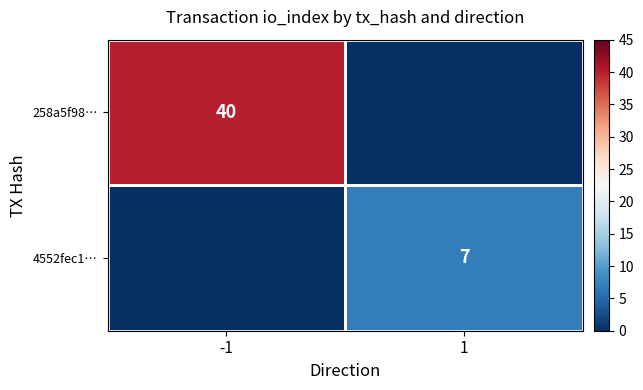

Count the number of categories in the chart.

2